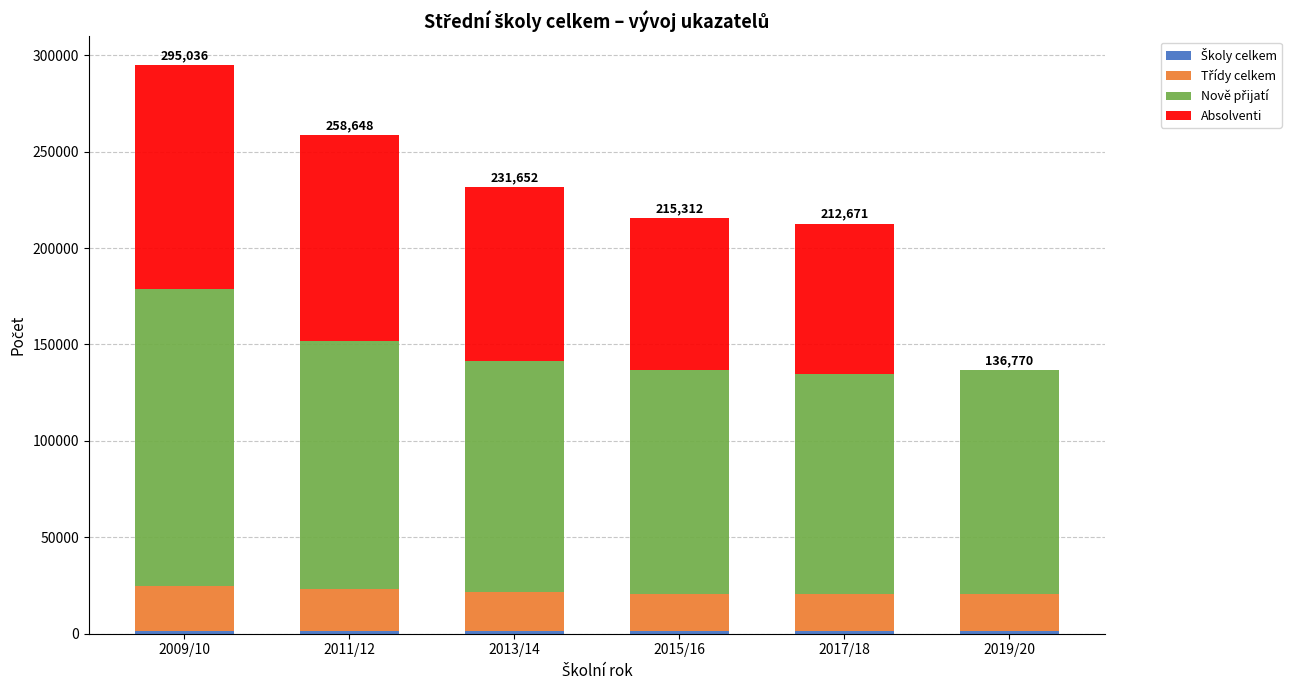

At which category is the sum across all series the highest?

2009/10